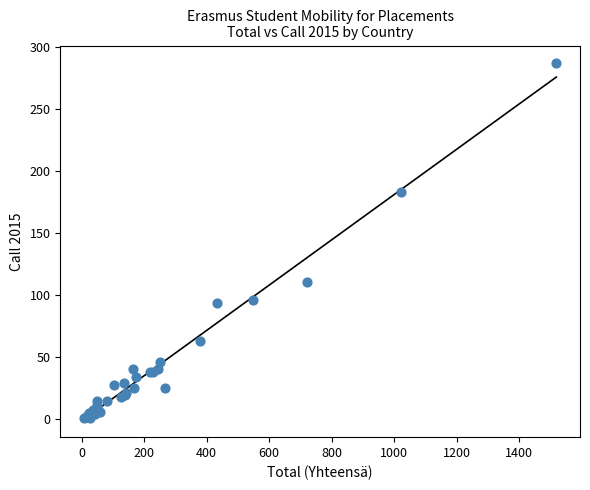

What Y value in the scatter plot is closest to 144?

111